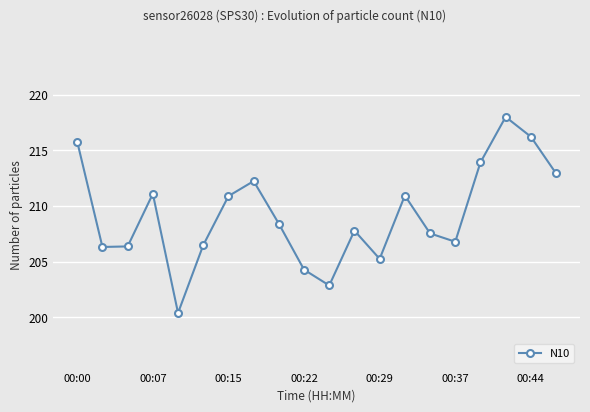

What is the difference between the maximum and minimum values?

17.6